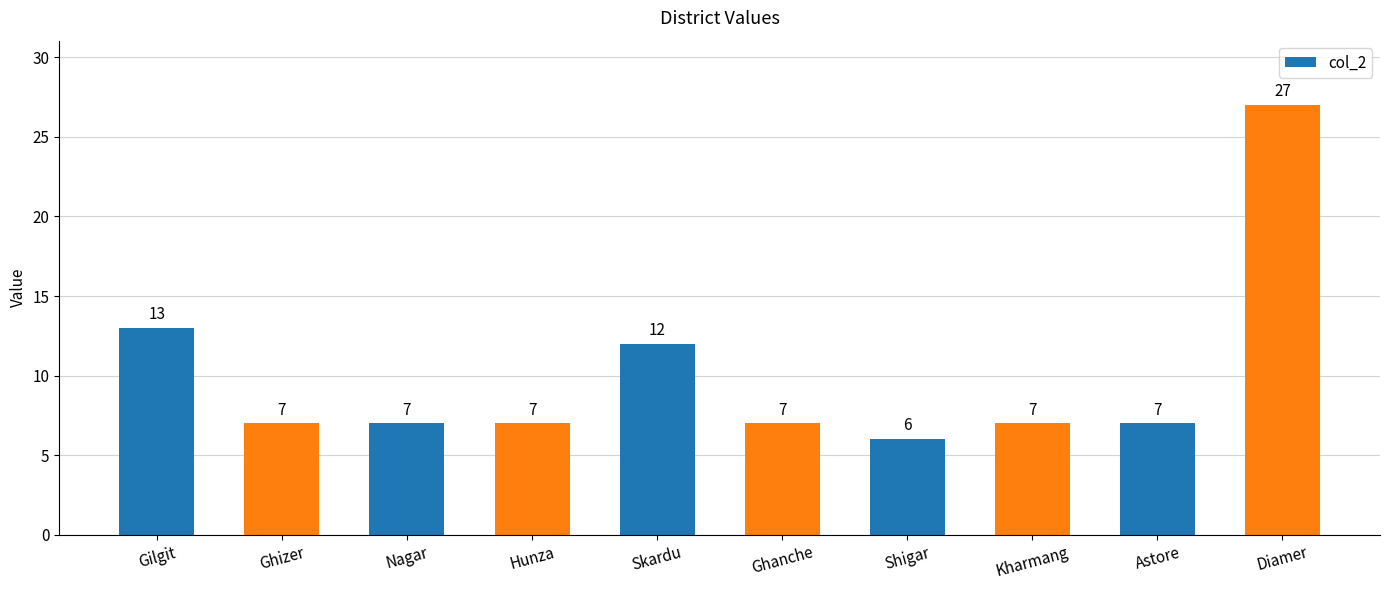

What is the approximate value at Hunza, to the nearest 10?

10